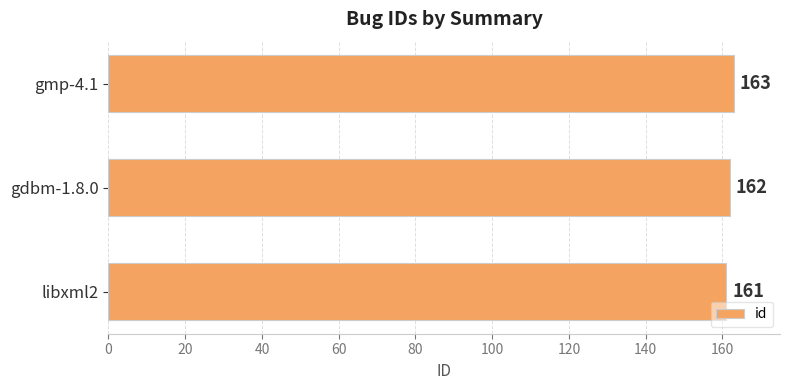

Count the number of categories in the chart.

3